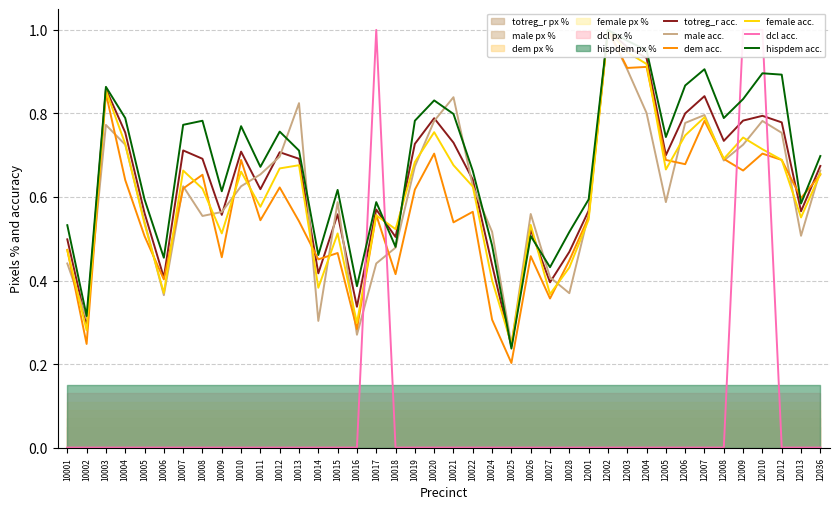

How many data points in dcl acc. are above 0?

3